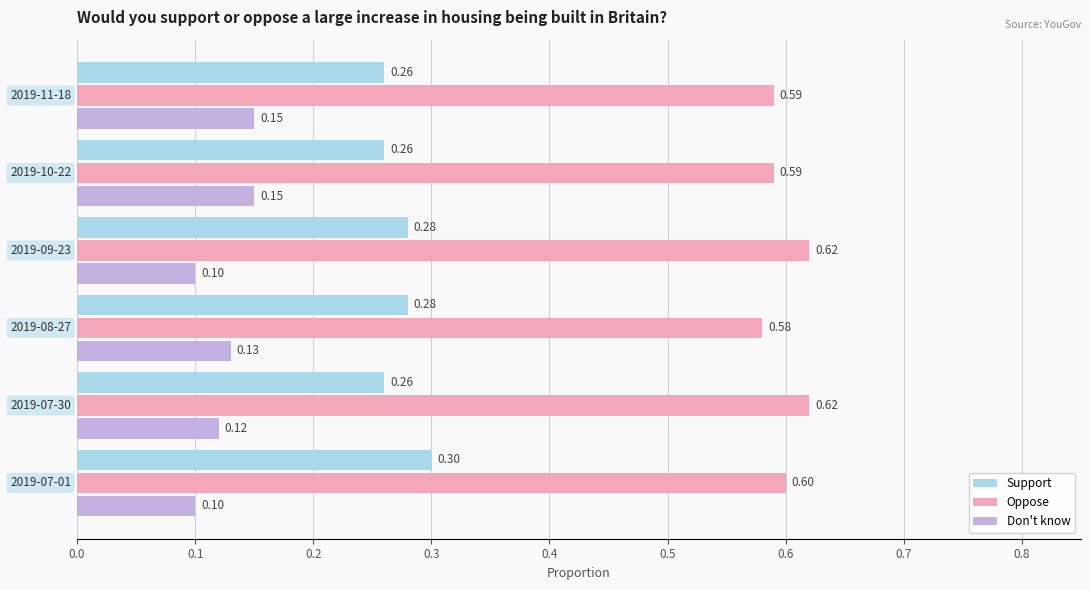

Which series has the widest spread of values?

Don't know